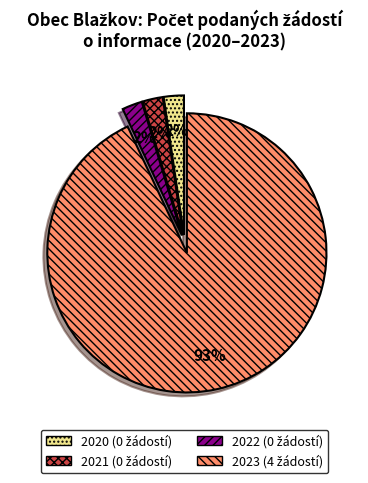

Is there a majority slice in this chart?

Yes